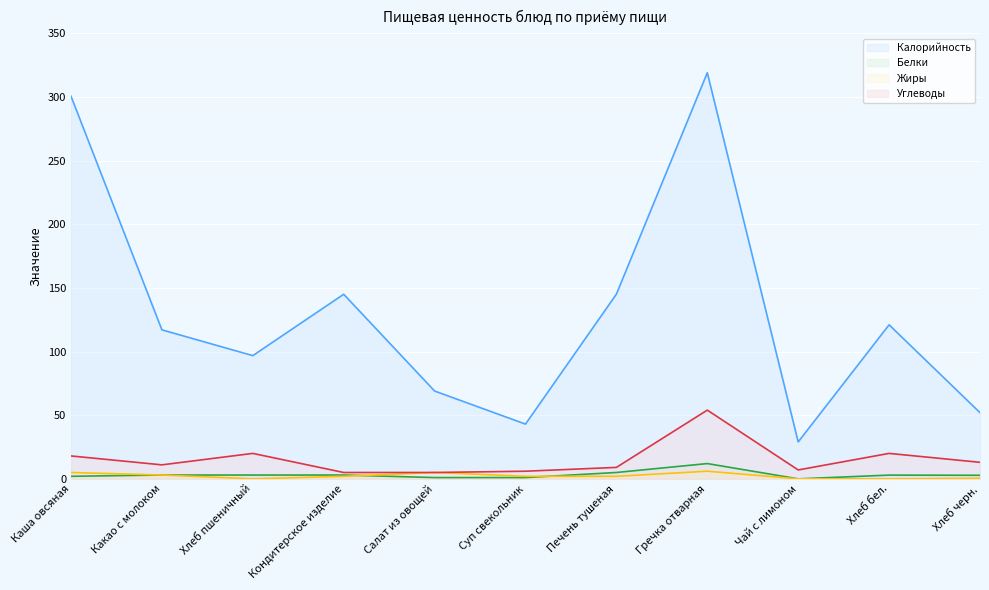

Does the chart display data point markers on the line(s)?

No